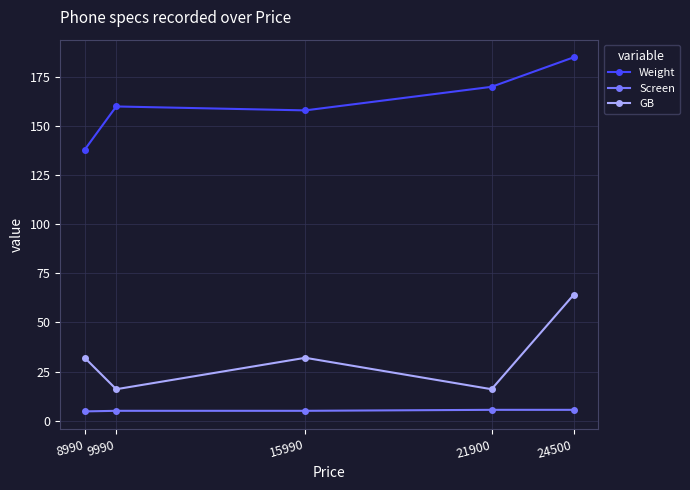

Between 15990 and 24500, which series saw the biggest shift?

GB